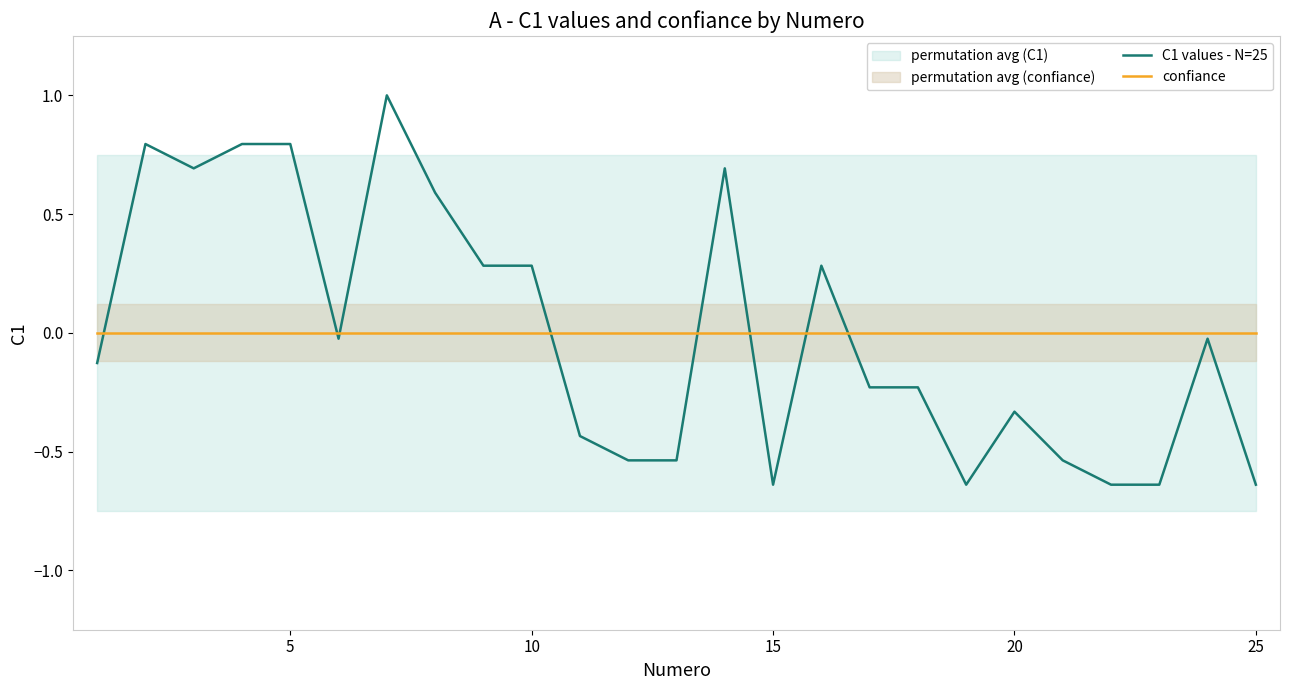

True or false: confiance has a value of 0.0 at 5.

True